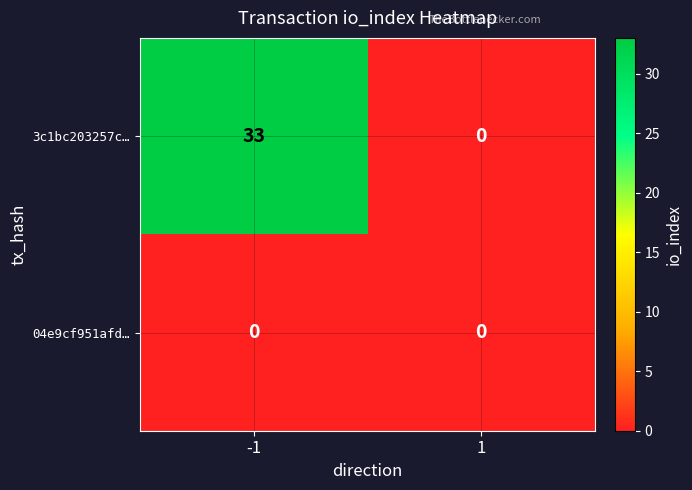

Which series has the largest total across all categories?

3c1bc203257c…